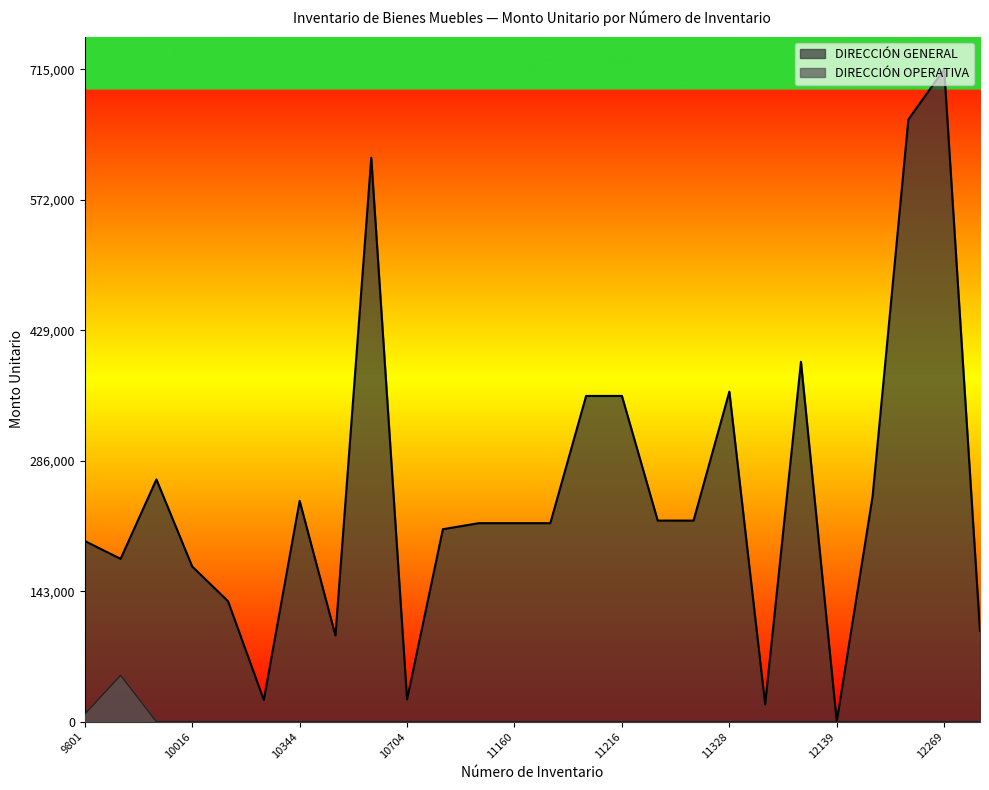

Where is the first local maximum for DIRECCIÓN OPERATIVA?

9844